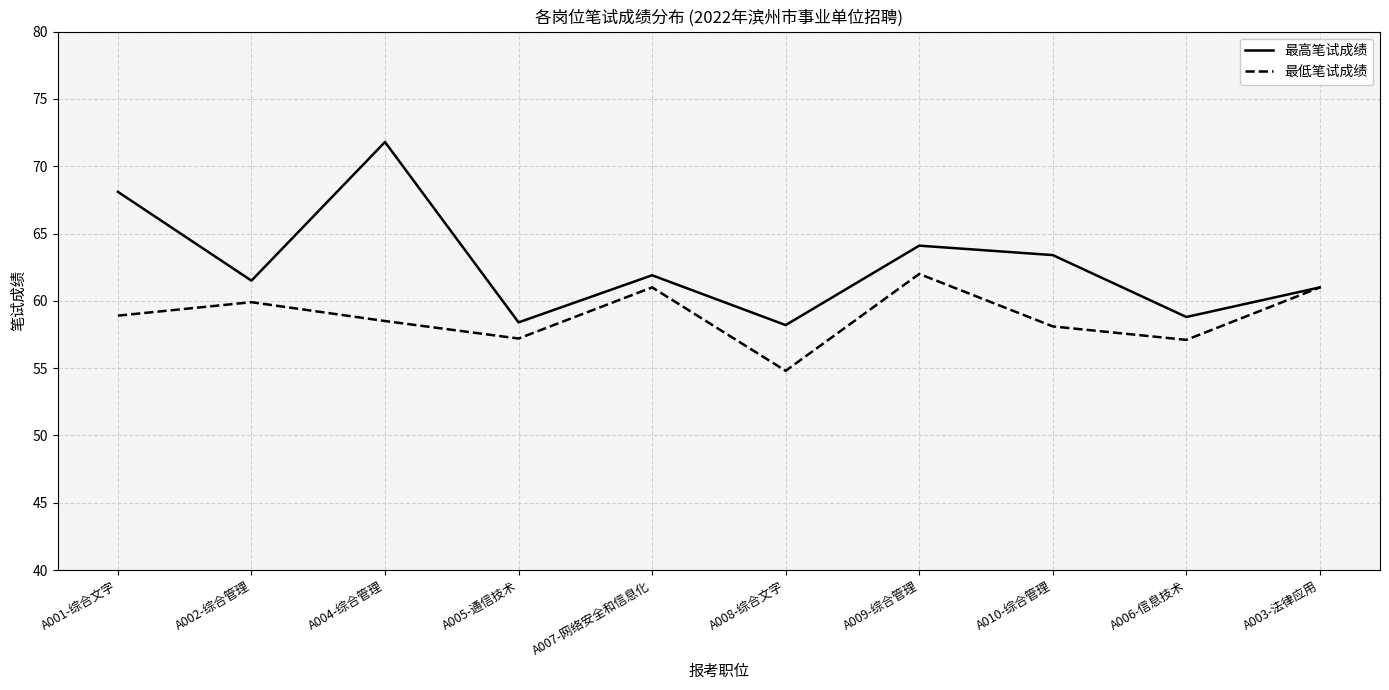

What position from the left is A005-通信技术?

4